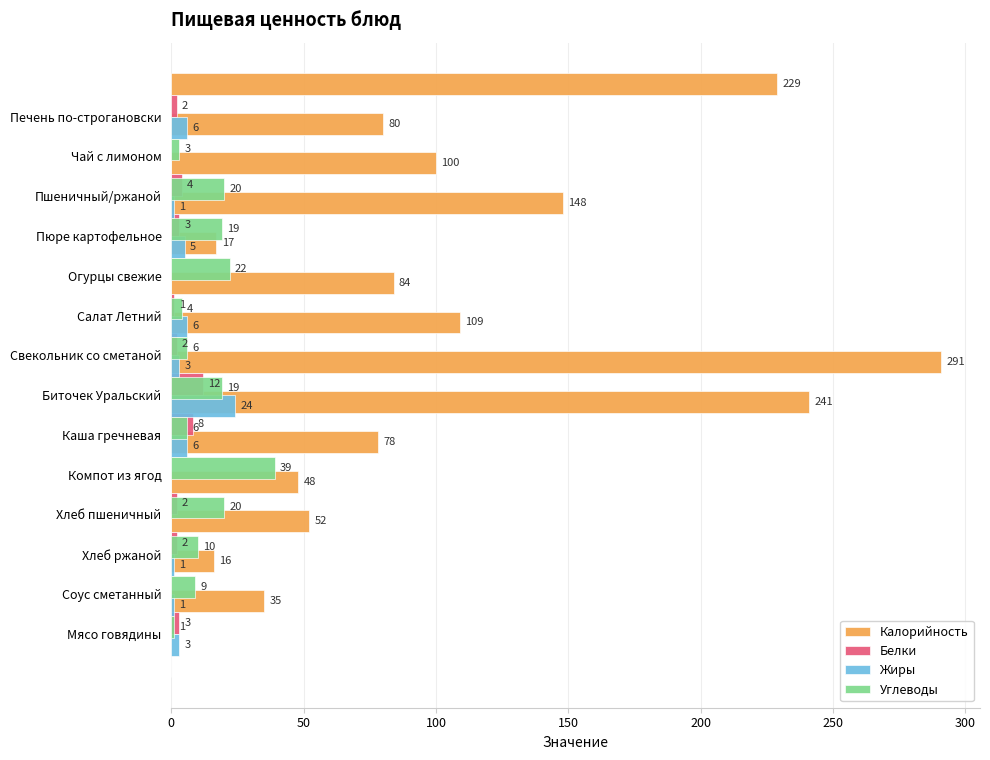

What is the value of the Белки bar at the 14th from the left?

3